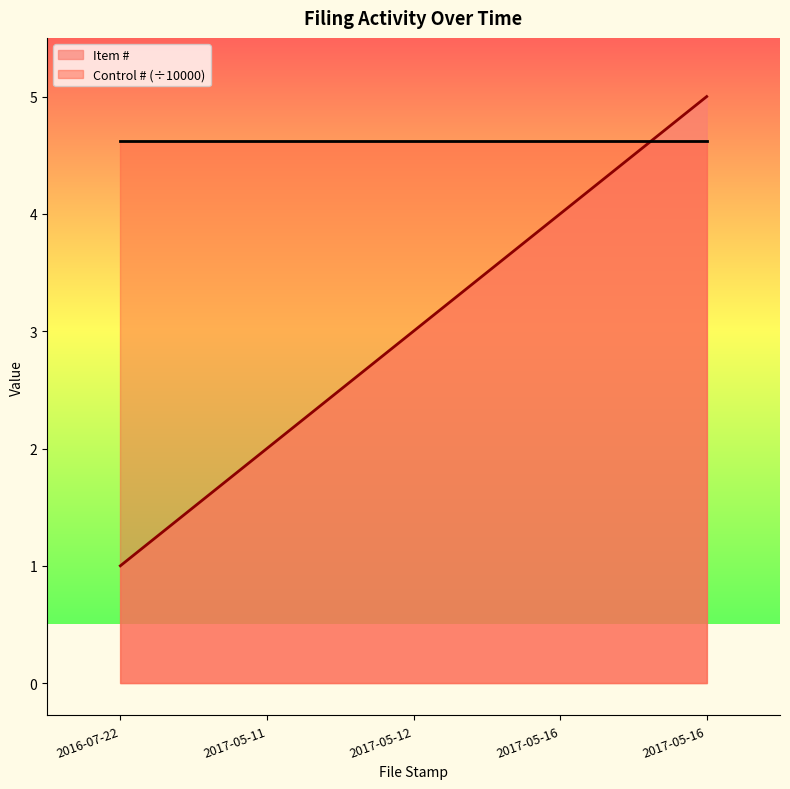

What is the difference between the second highest and minimum values?

3